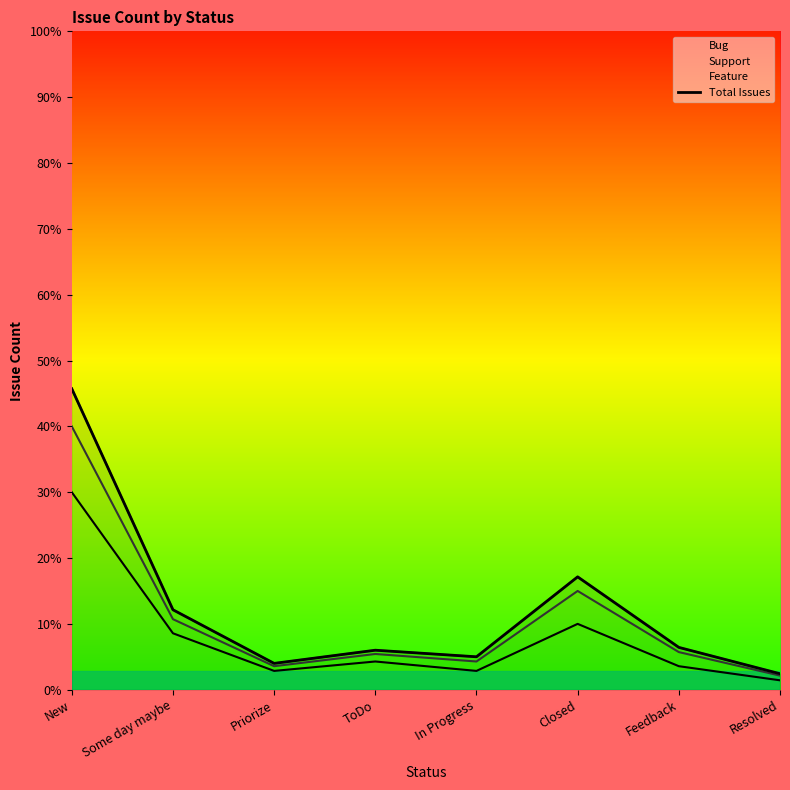

What is the difference between the maximum and second lowest values?

292